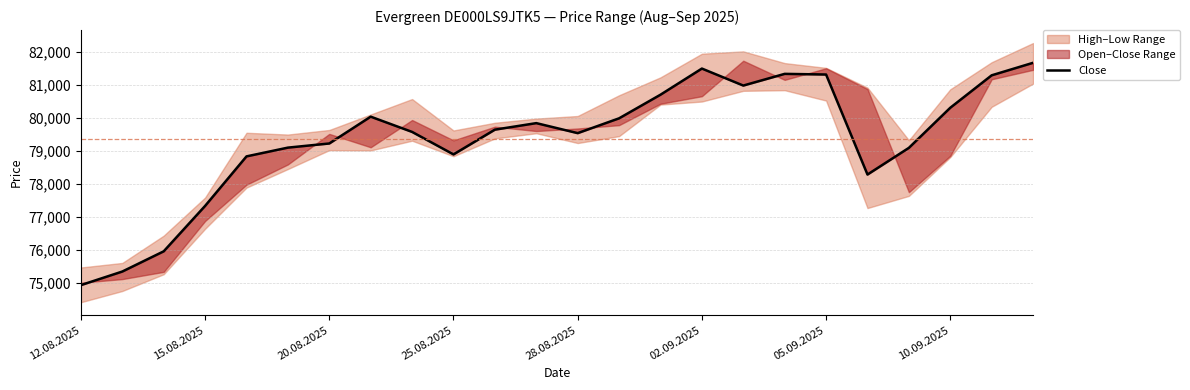

What is the sum of all values?

1904770